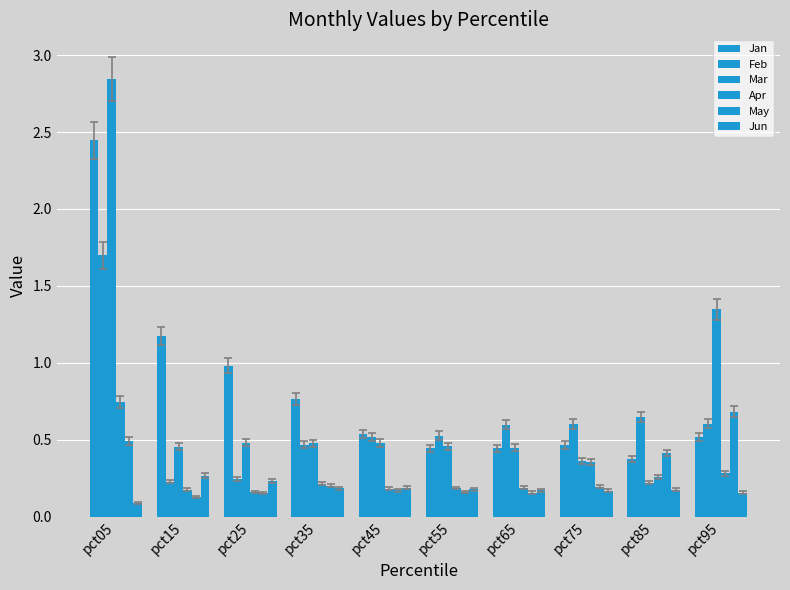

Are the bars horizontal?

No